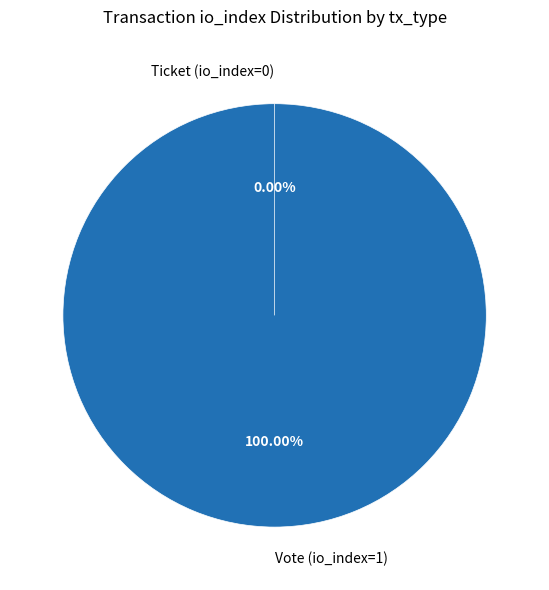

Do Ticket (io_index=0) and Vote (io_index=1) together represent more than half of the pie?

Yes